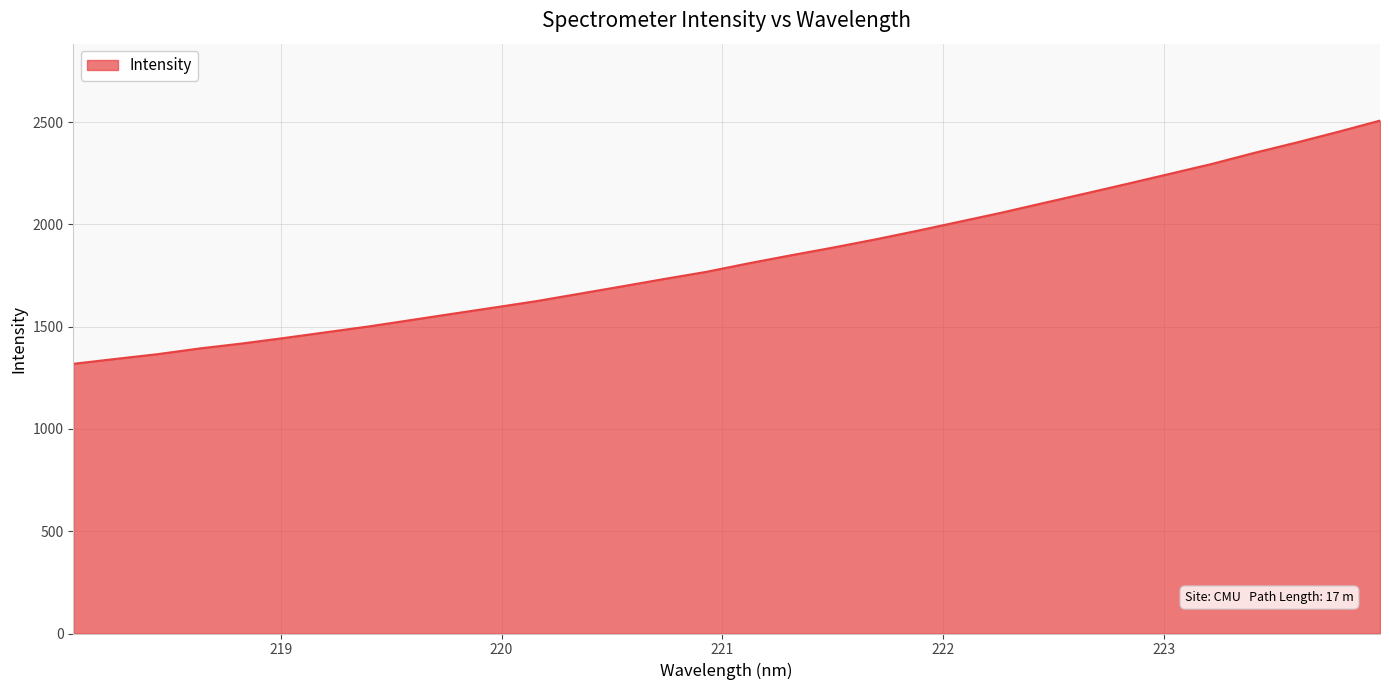

What is the smallest value displayed?

1318.3